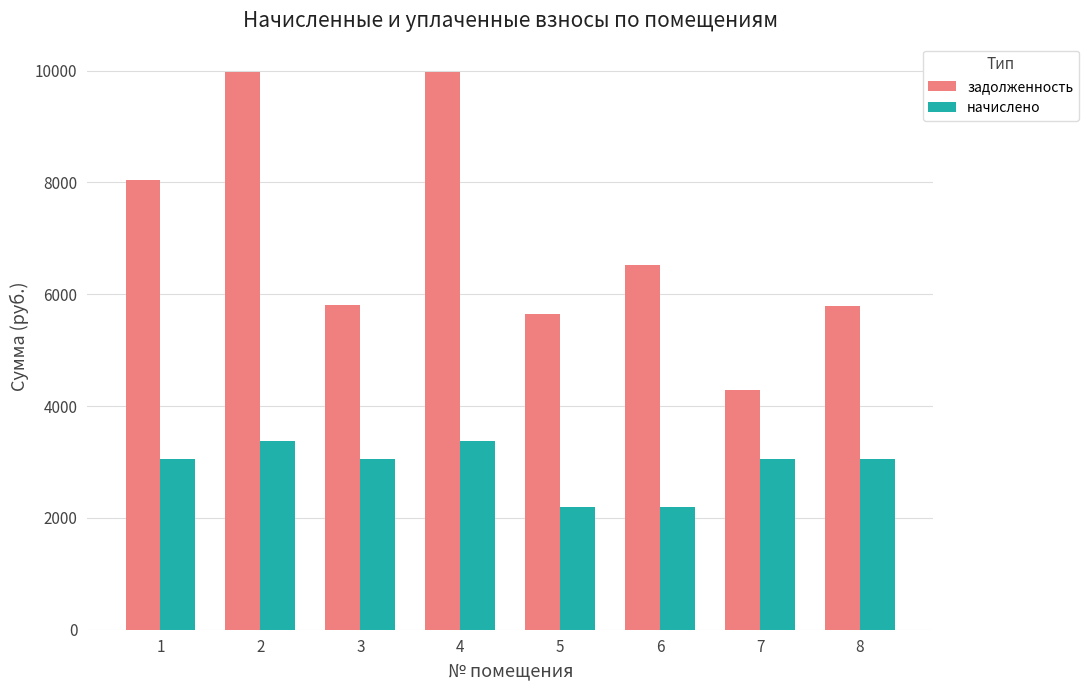

Rank the series by their maximum value, from highest to lowest.

задолженность, начислено